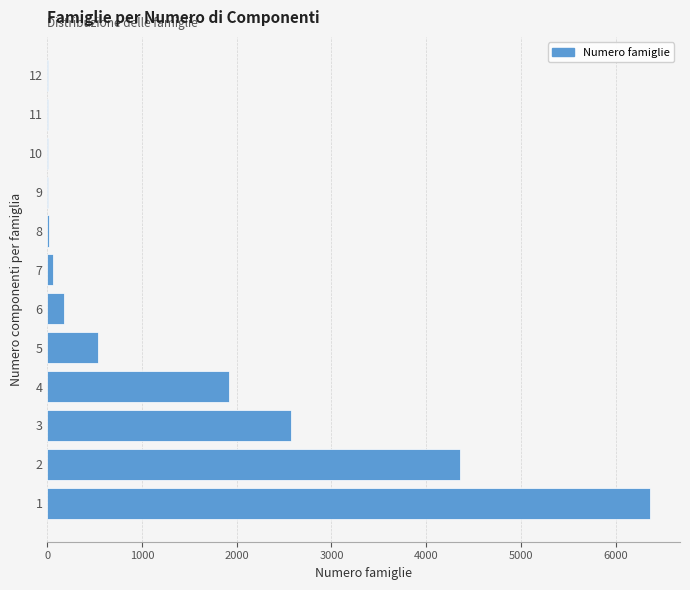

What is the sum of all values?

16032